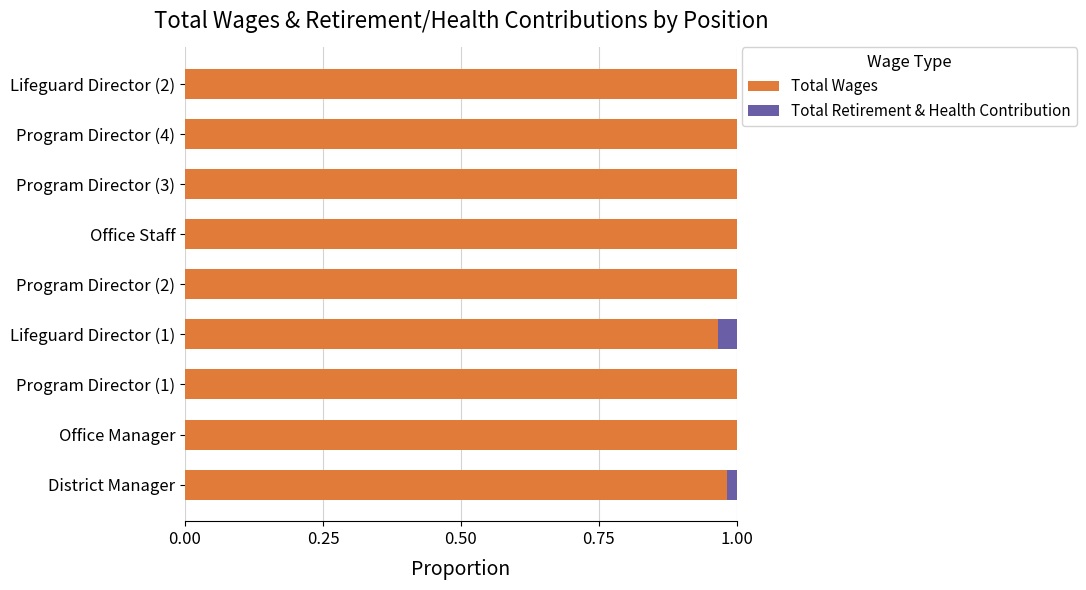

Count the number of categories in the chart.

9